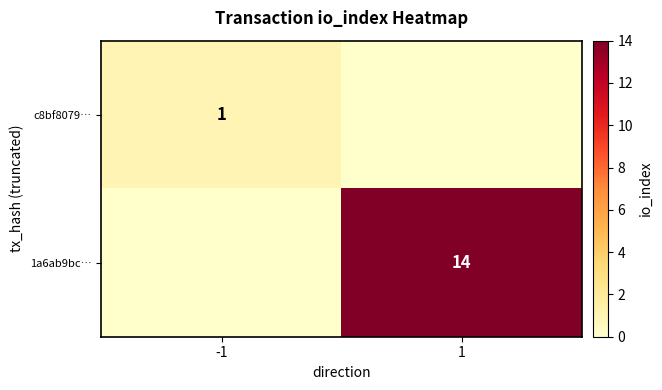

Which has a higher value, -1 or 1?

-1